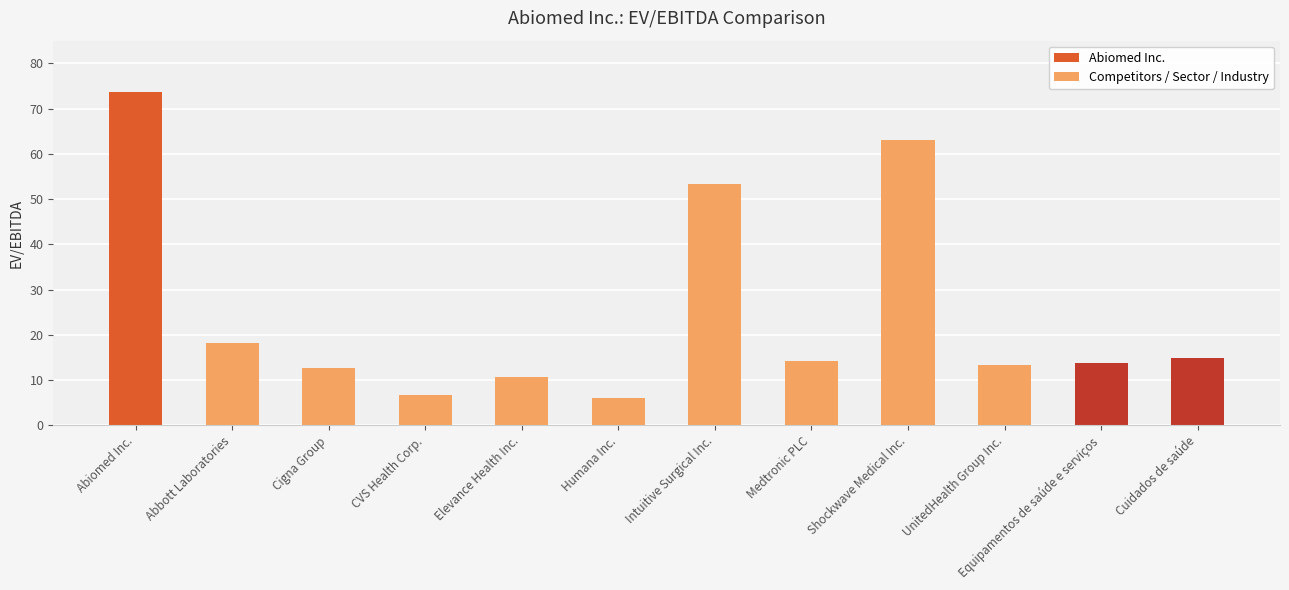

What is the change in value from Abiomed Inc. to Cuidados de saúde?

-58.8